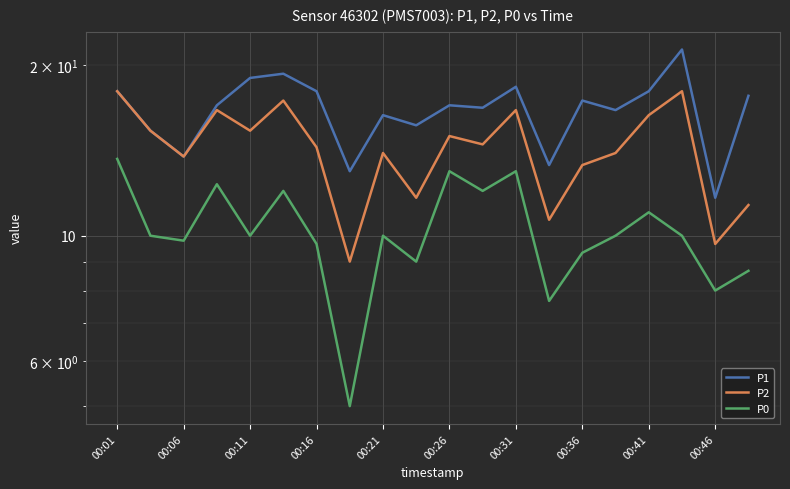

Which category has the highest value in the P2 series?

00:01